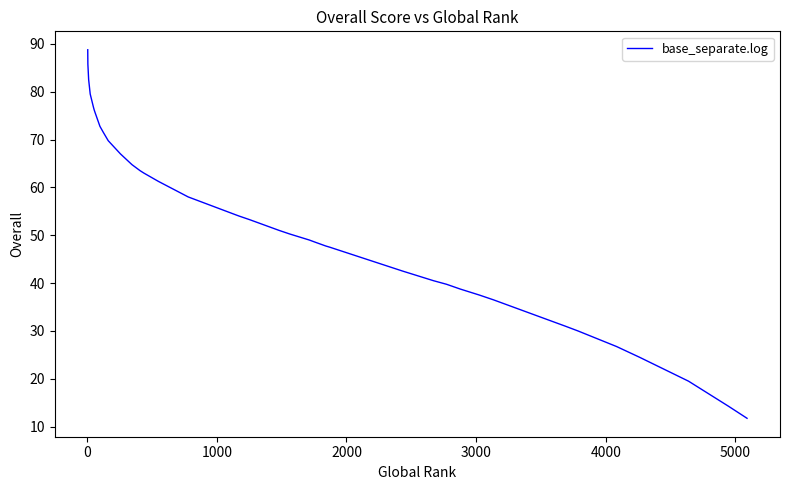

What is the sum of all values?

2133.8